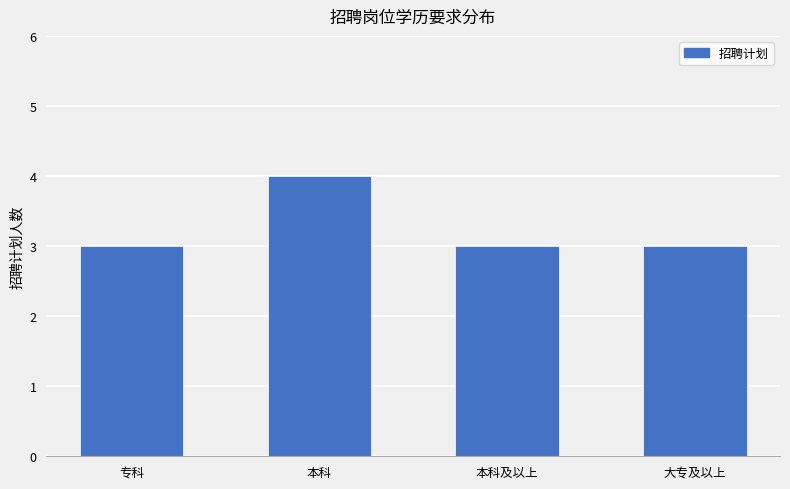

What is the value of the 4th bar from the left?

3